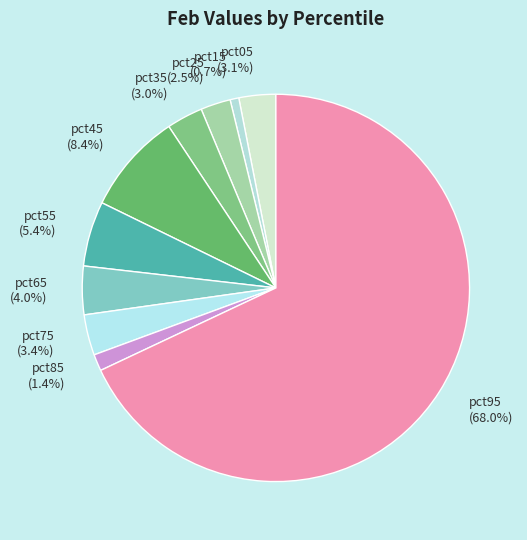

How many slices are in this pie chart?

10